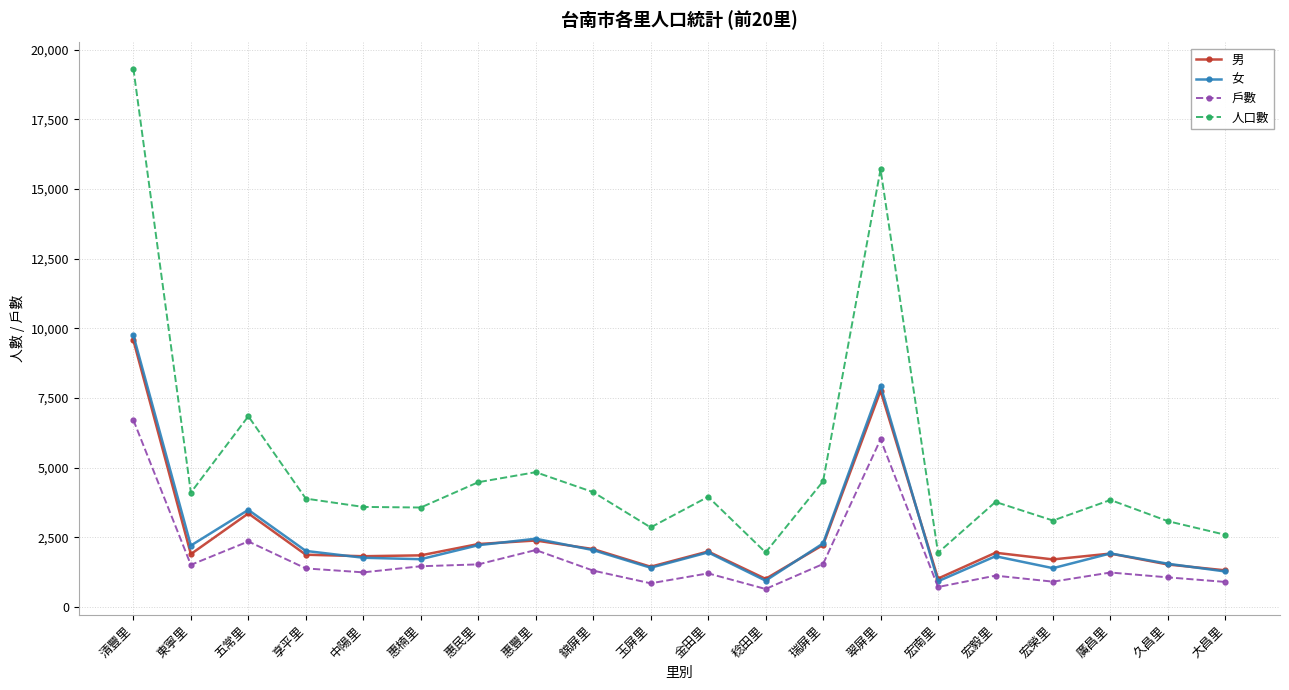

True or false: 人口數 and 女 cross at least once.

False